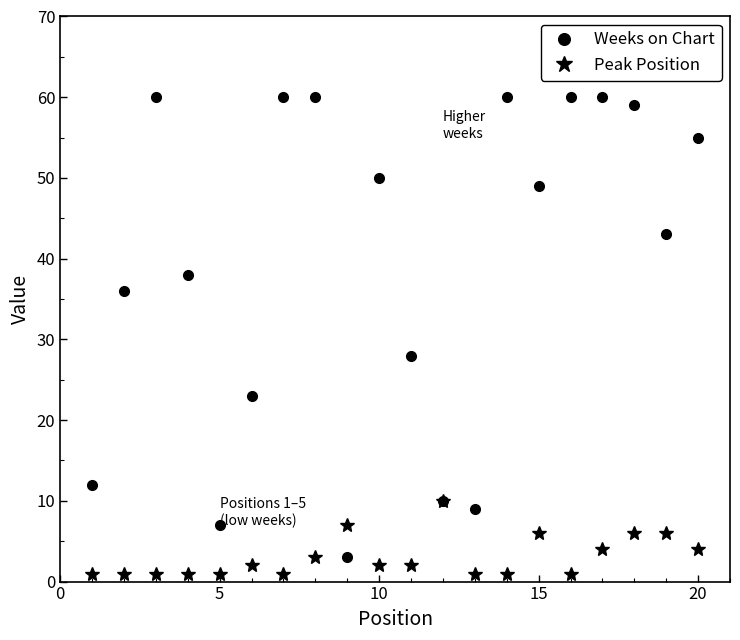

List the series in order of their overall mean, highest first.

Weeks on Chart, Peak Position